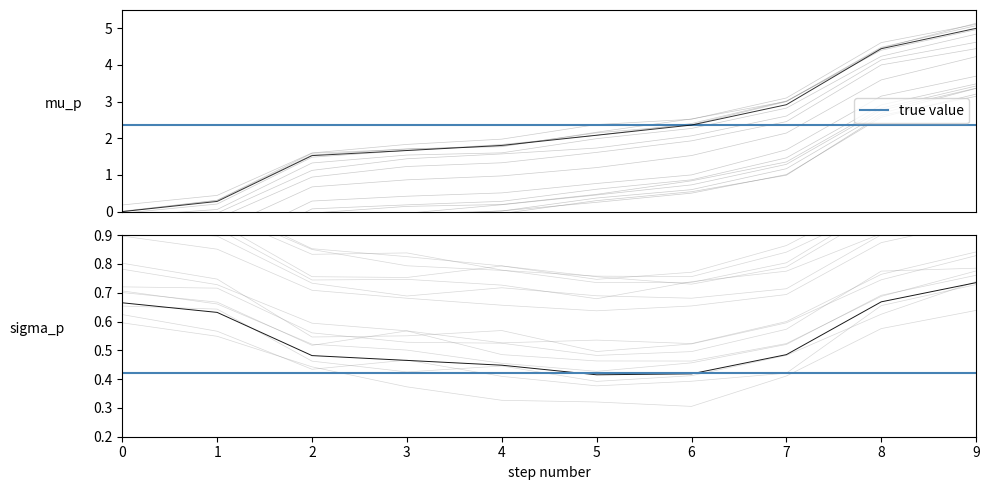

Reading left to right, extract all data points from this chart.

0.0	0.3	1.5	1.7	1.8	2.1	2.4	2.9	4.4	5.0